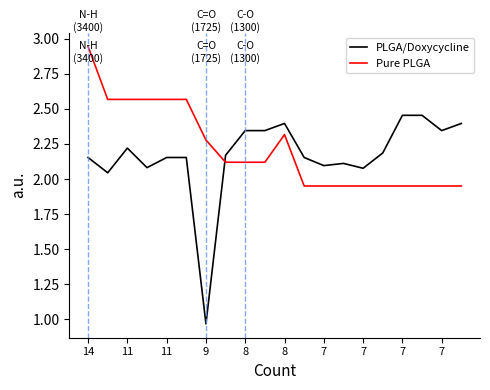

What is the difference between the second highest and minimum values in the PLGA/Doxycycline series?

1.5